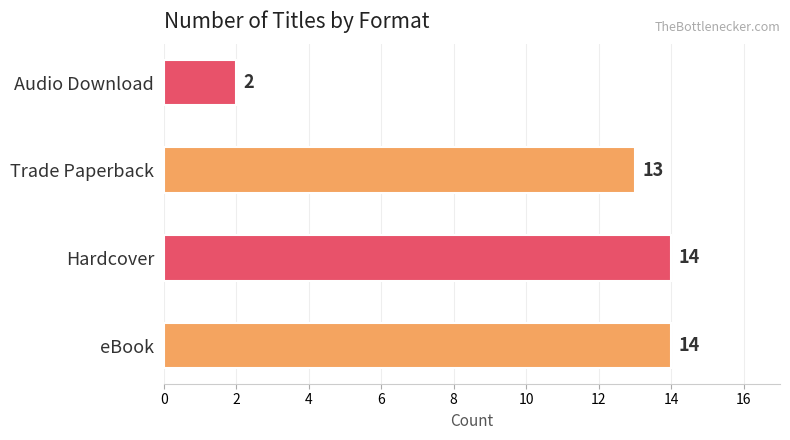

Count the number of categories in the chart.

4